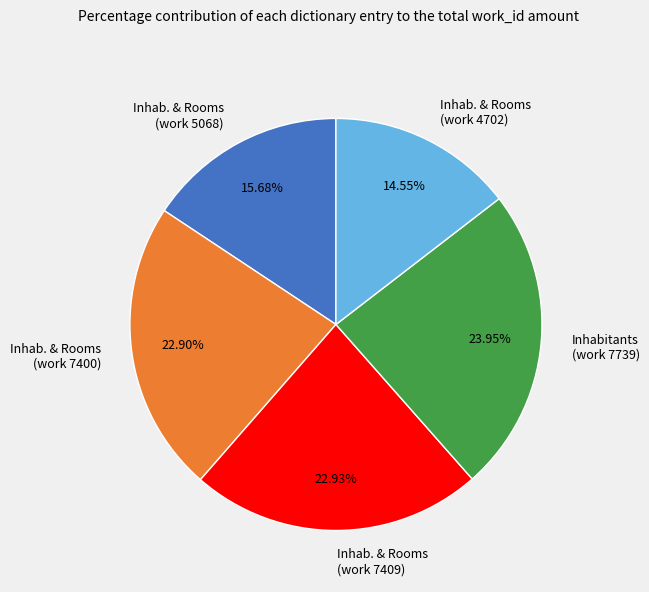

Do Inhab. & Rooms (work 4702) and Inhab. & Rooms (work 5068) together represent more than half of the pie?

No